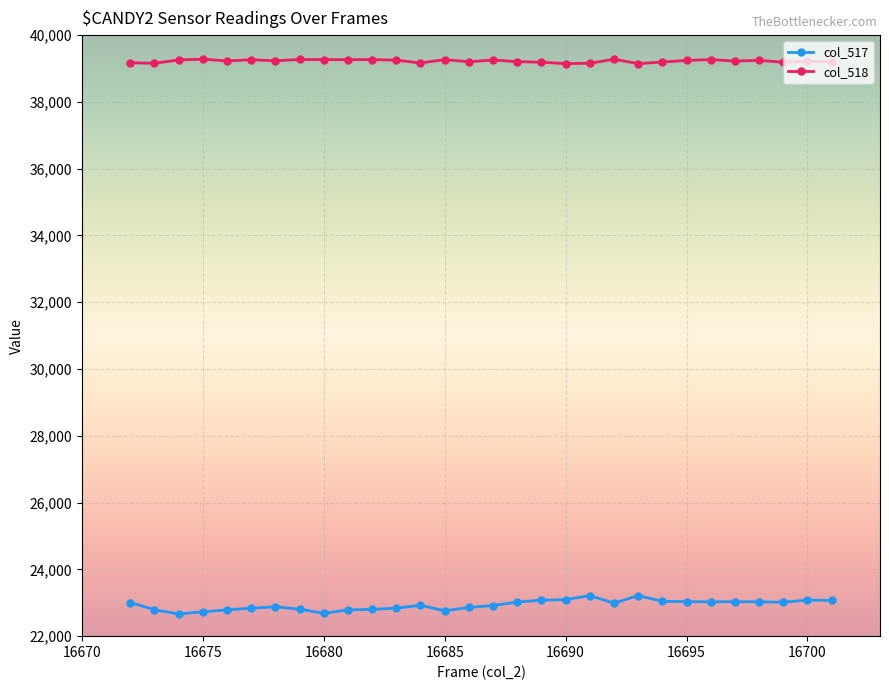

Rank the series by their maximum value, from highest to lowest.

col_518, col_517